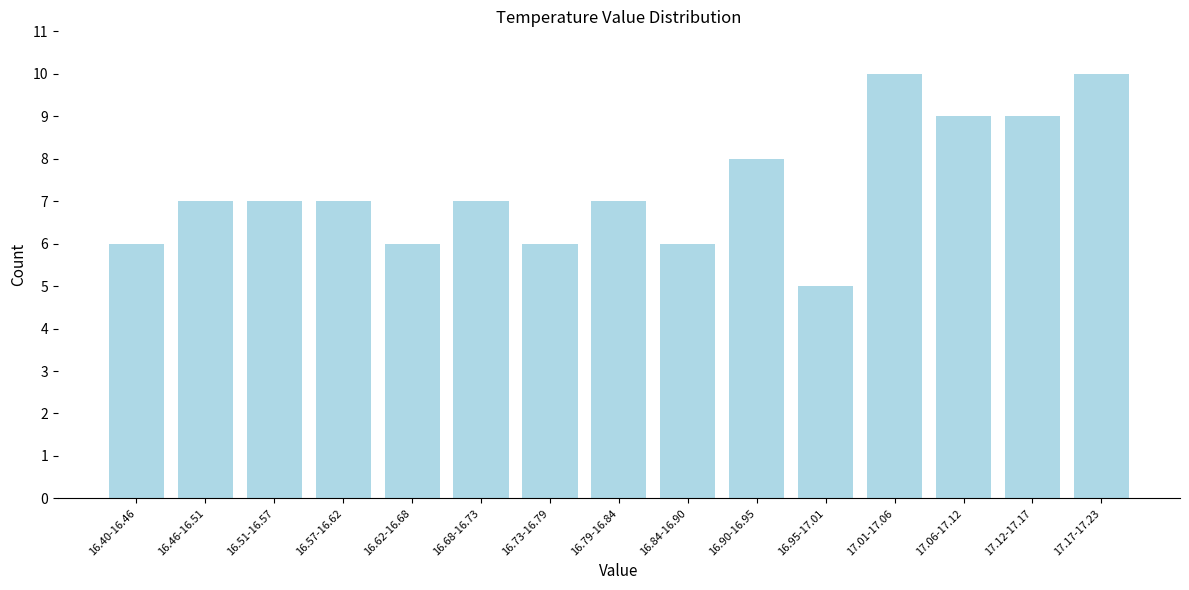

Reading left to right, list all the values displayed in this chart.

16.40-16.46=6	16.46-16.51=7	16.51-16.57=7	16.57-16.62=7	16.62-16.68=6	16.68-16.73=7	16.73-16.79=6	16.79-16.84=7	16.84-16.90=6	16.90-16.95=8	16.95-17.01=5	17.01-17.06=10	17.06-17.12=9	17.12-17.17=9	17.17-17.23=10